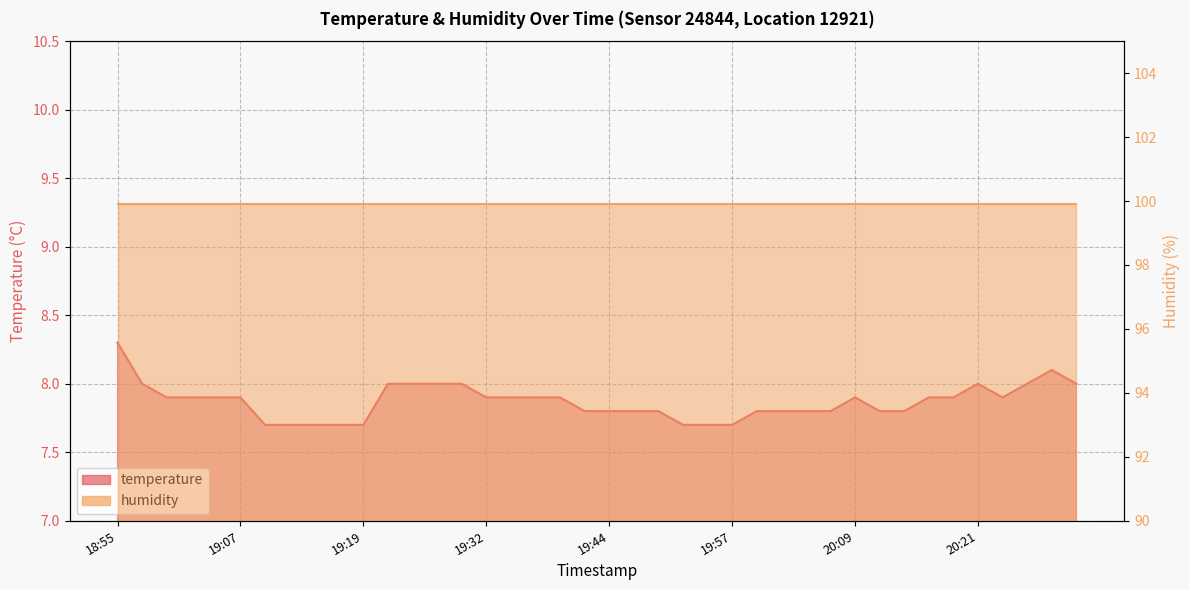

At which label is the value closest to 8?

18:57